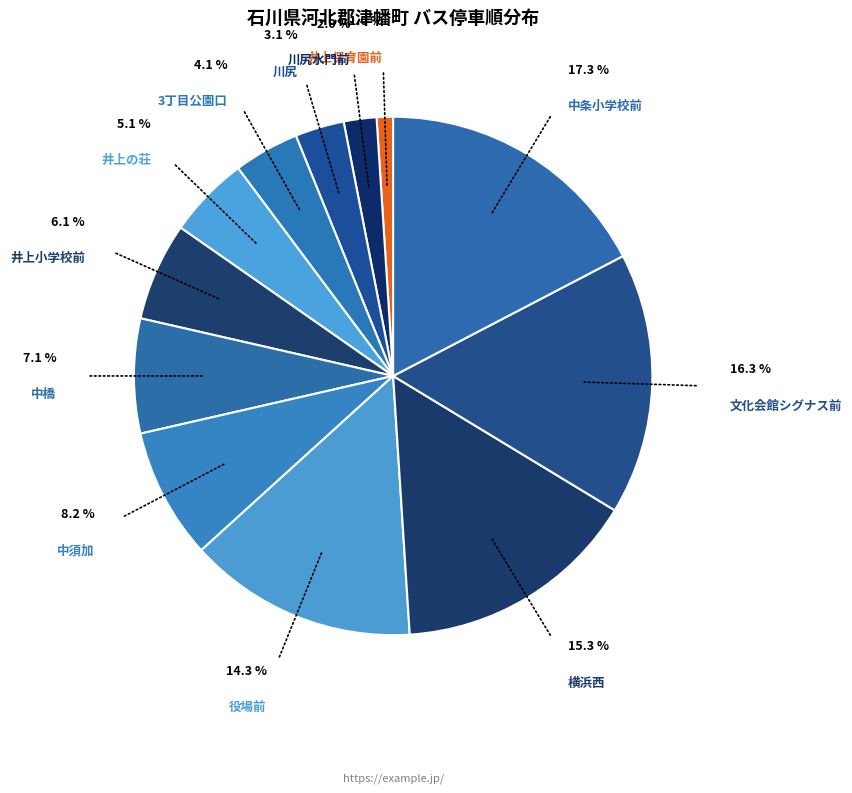

How many segments does this pie chart have?

12